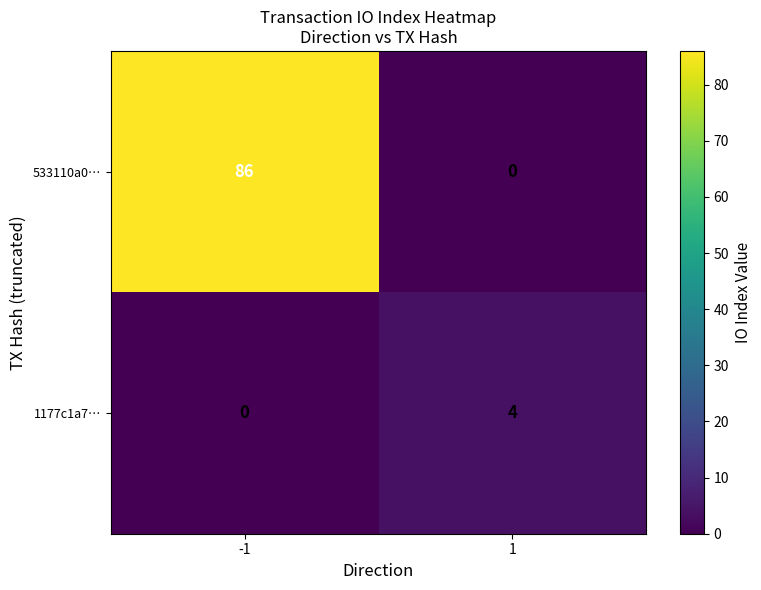

How many distinct data groups are displayed?

2